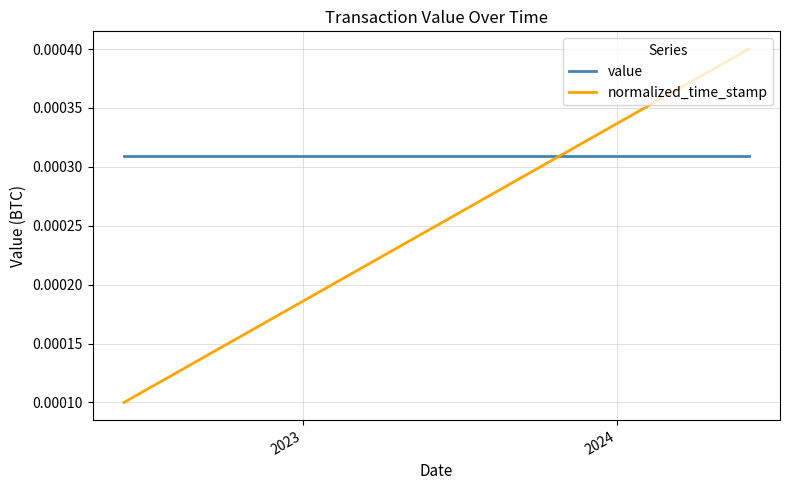

List the series in order of their peak value, lowest first.

value, normalized_time_stamp